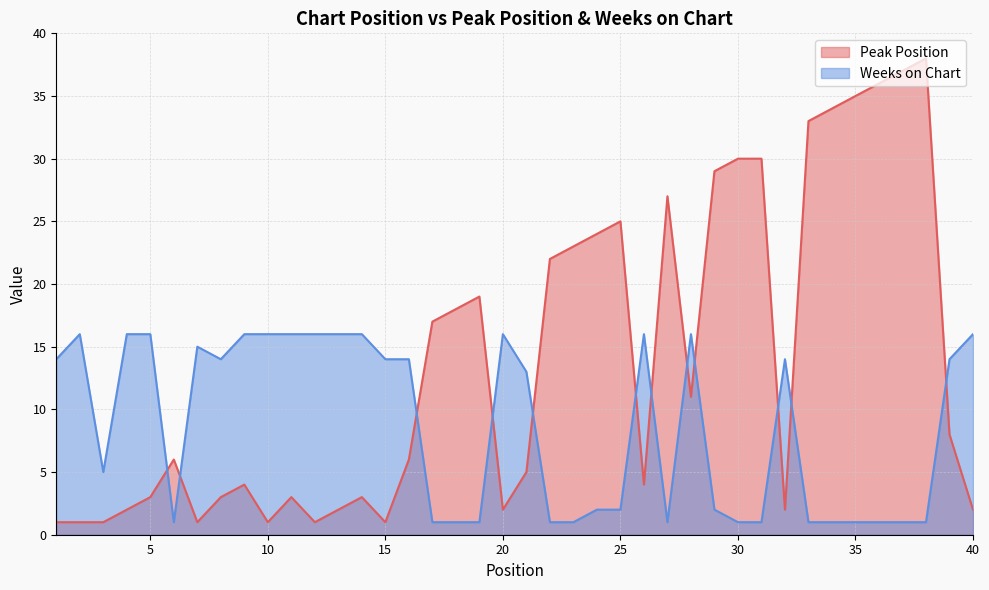

What is the difference between the second highest and second lowest values in the Weeks on Chart series?

15